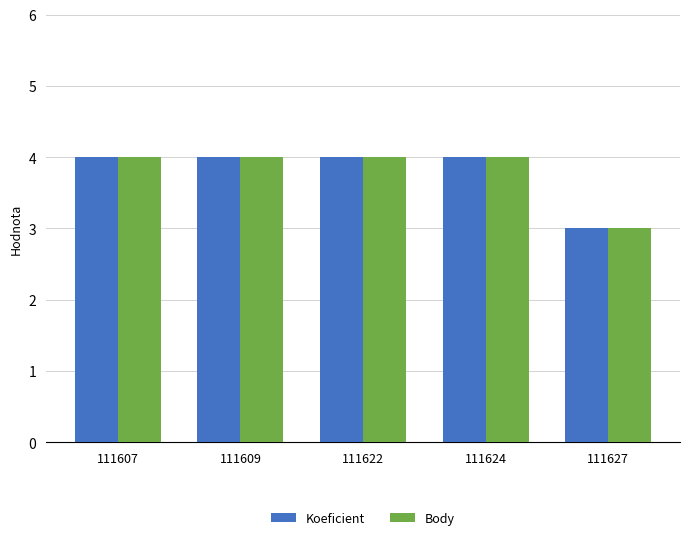

Is it true that Body equals 4 at 111607?

True